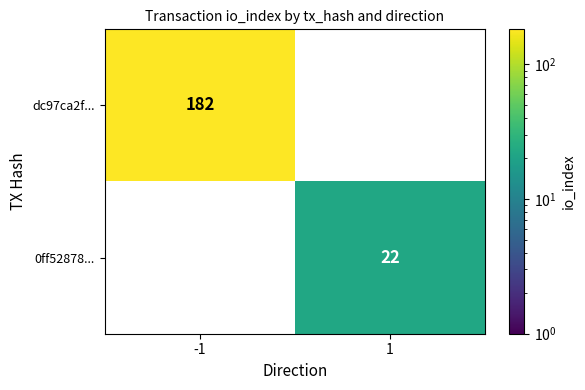

Is it true that dc97ca2f... equals 182 at -1?

True